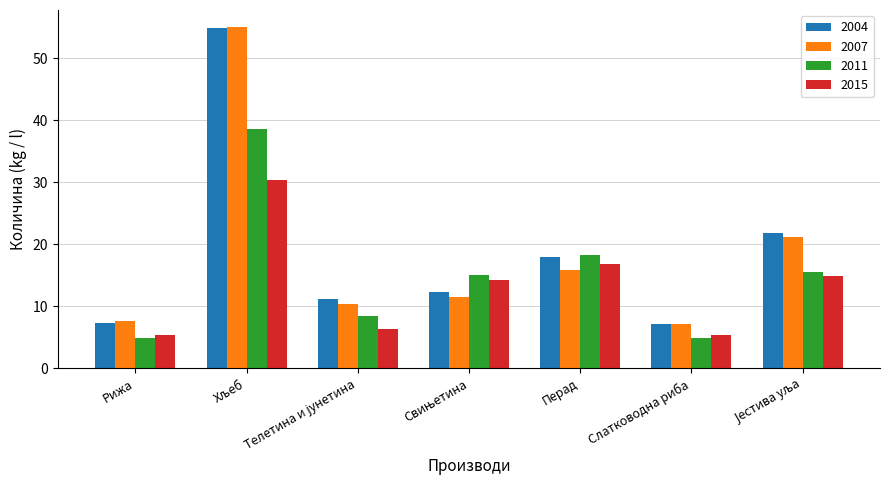

The value of 2015 at Перад is 25.5. True or false?

False